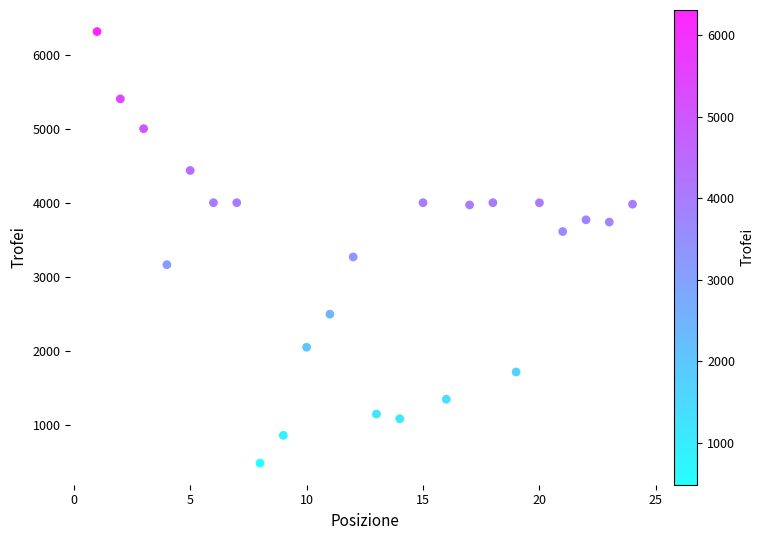

What Y value in the scatter plot is closest to 3398?

3269